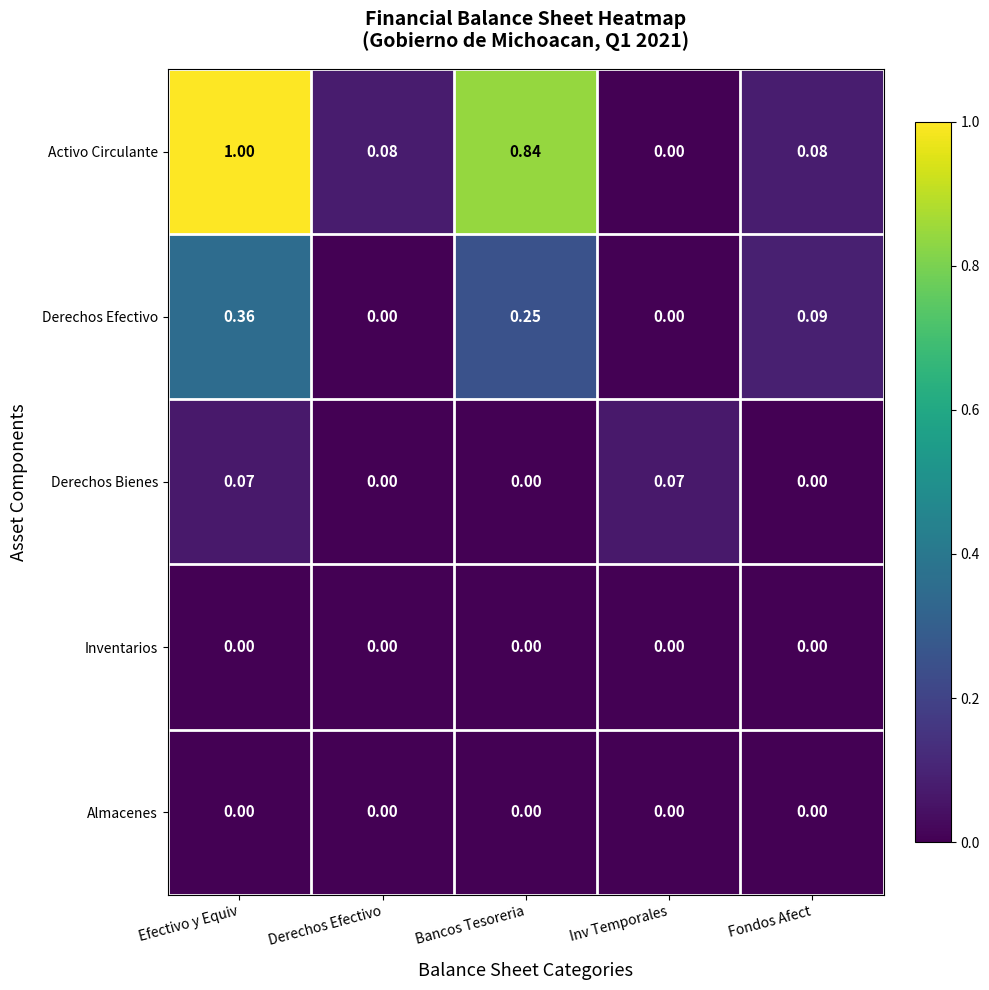

Is the value of Derechos Efectivo at Fondos Afect greater than the value of Inventarios at Bancos Tesoreria?

Yes